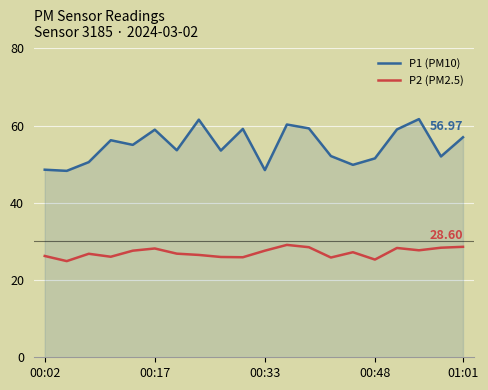

True or false: P1 (PM10) and P2 (PM2.5) intersect in this chart.

False